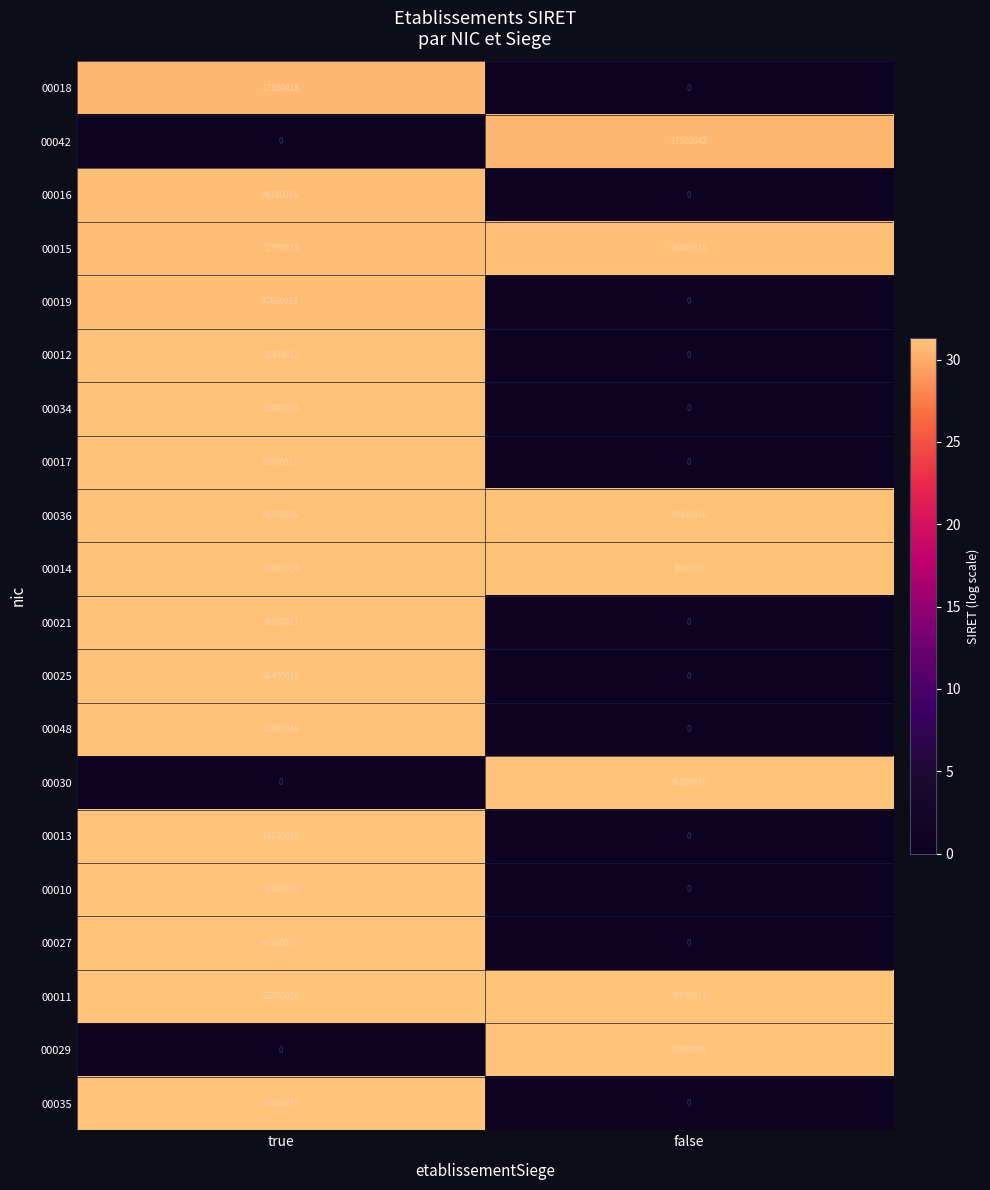

At which category is the sum across all series the highest?

true